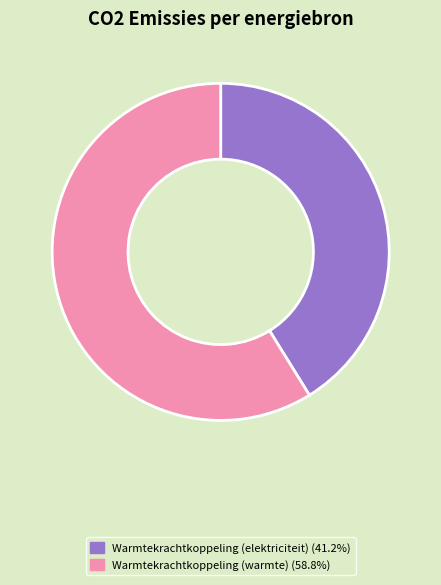

Do Warmtekrachtkoppeling (elektriciteit) (41.2%) and Warmtekrachtkoppeling (warmte) (58.8%) together represent more than half of the pie?

Yes